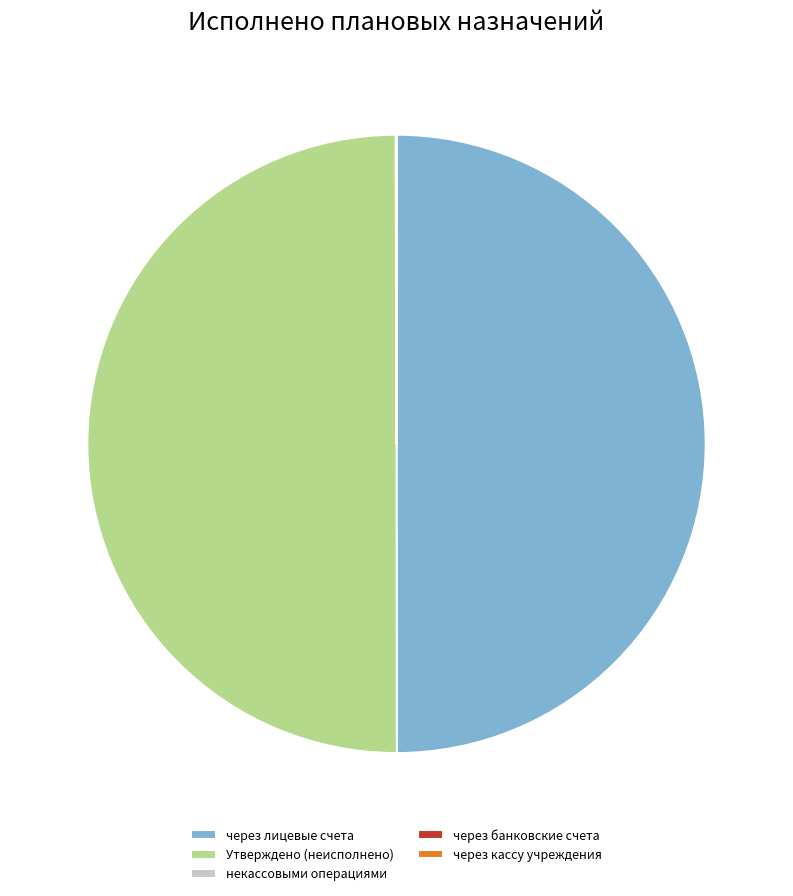

Is the sum of через лицевые счета and Утверждено (неисполнено) greater than half?

Yes